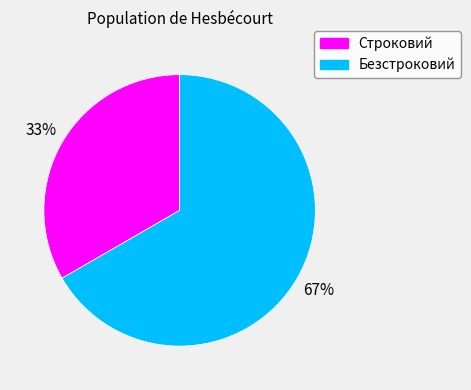

Count the number of slices in the pie.

2